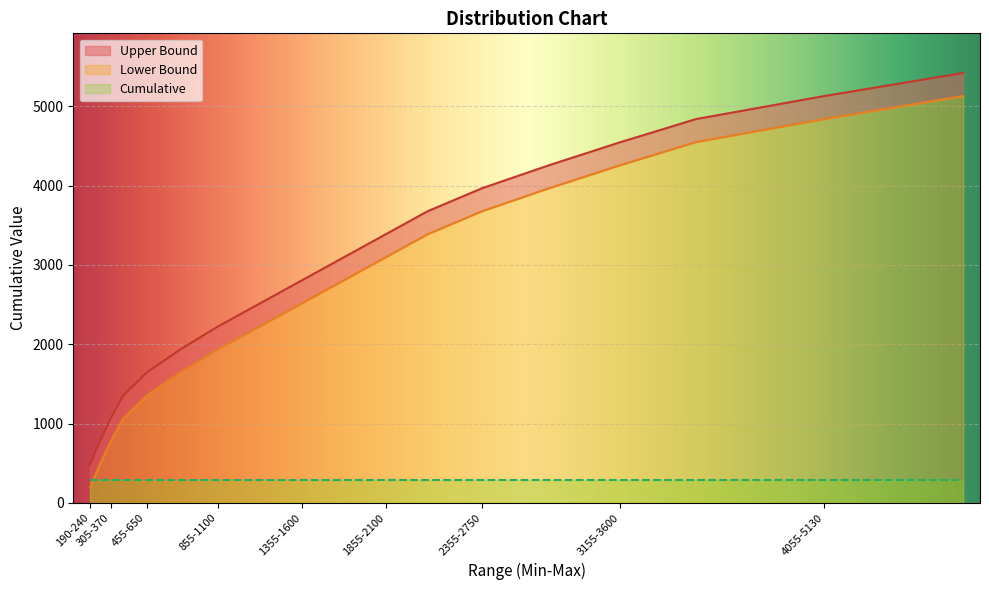

How many lines are shown in the chart?

2